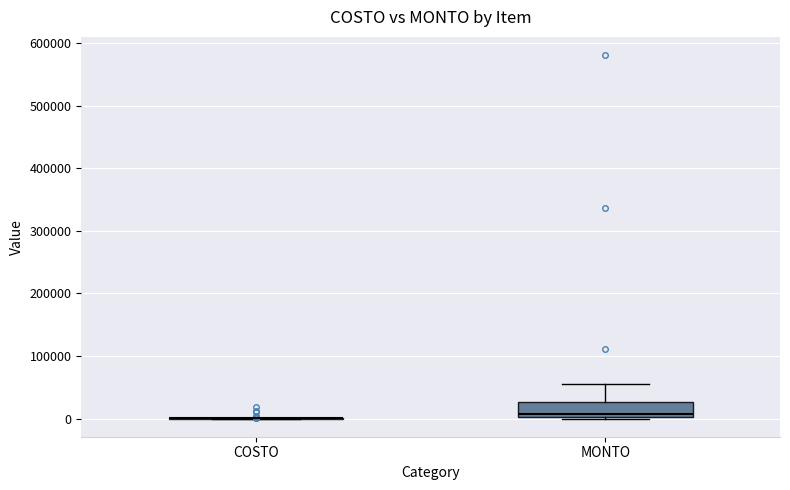

Comparing the boxes themselves (not the whiskers), which one is the tallest?

MONTO